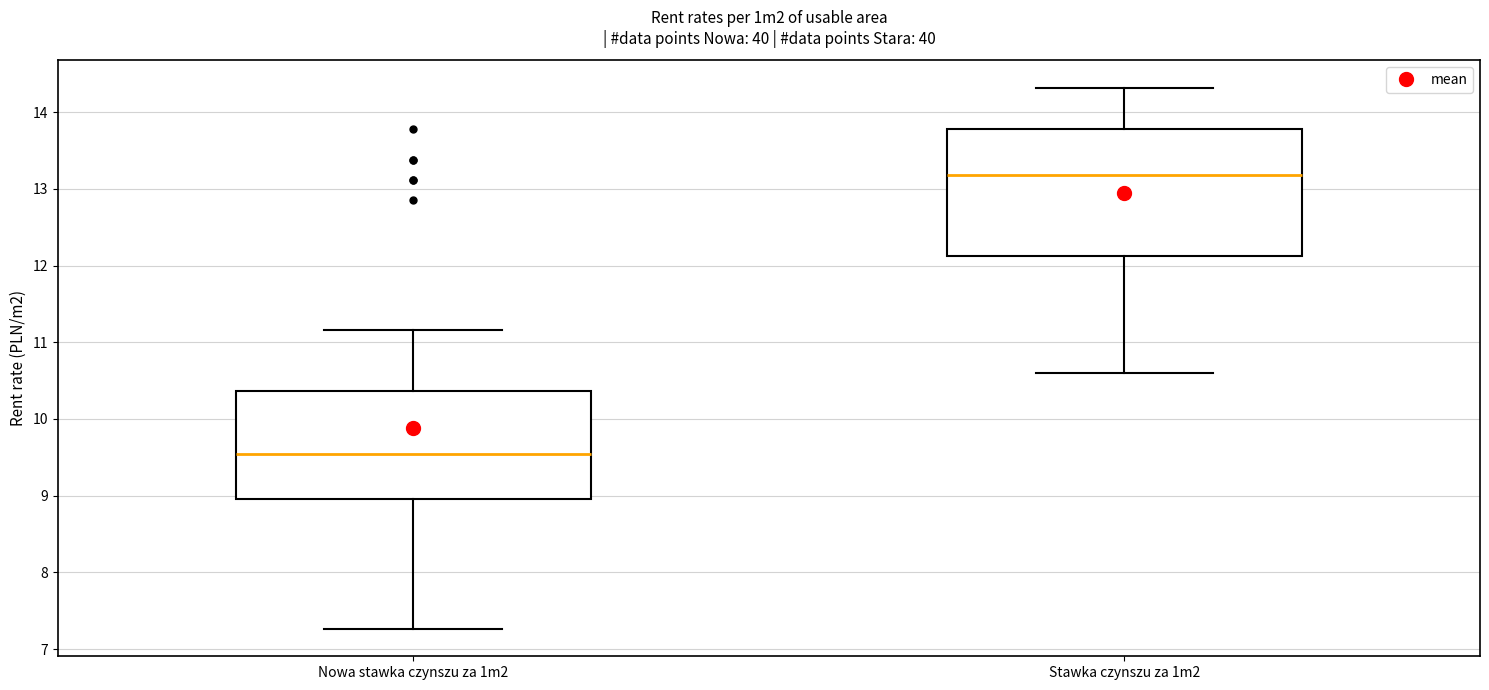

Which box is the tallest, from its lower edge to its upper edge?

Stawka czynszu za 1m2